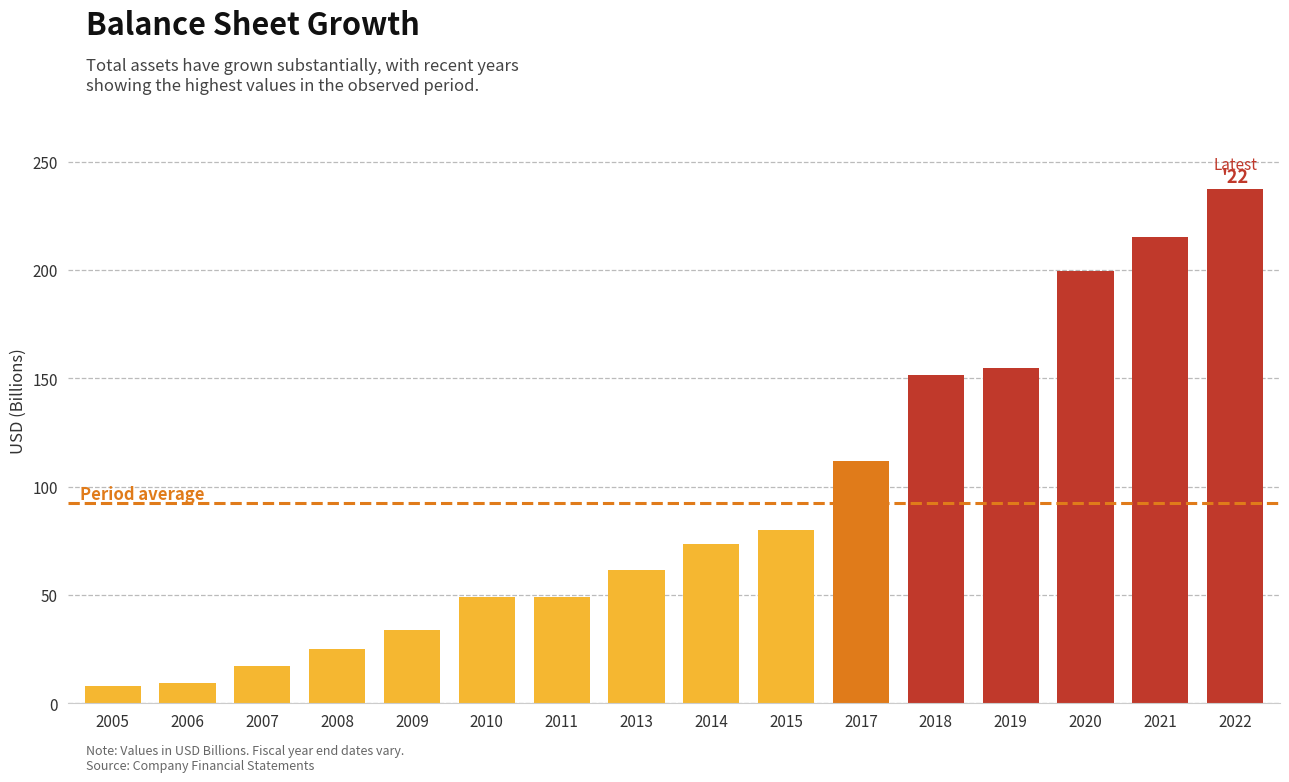

What is the difference between the maximum and minimum values?

229.6